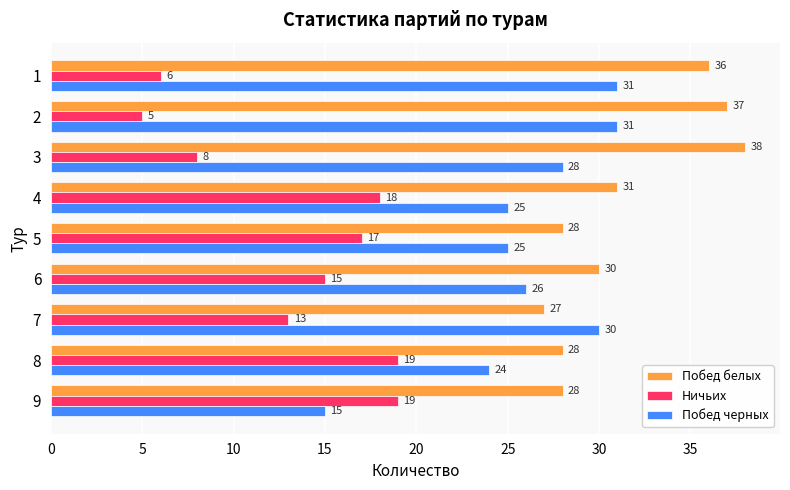

What is the sum of all Побед черных values?

235